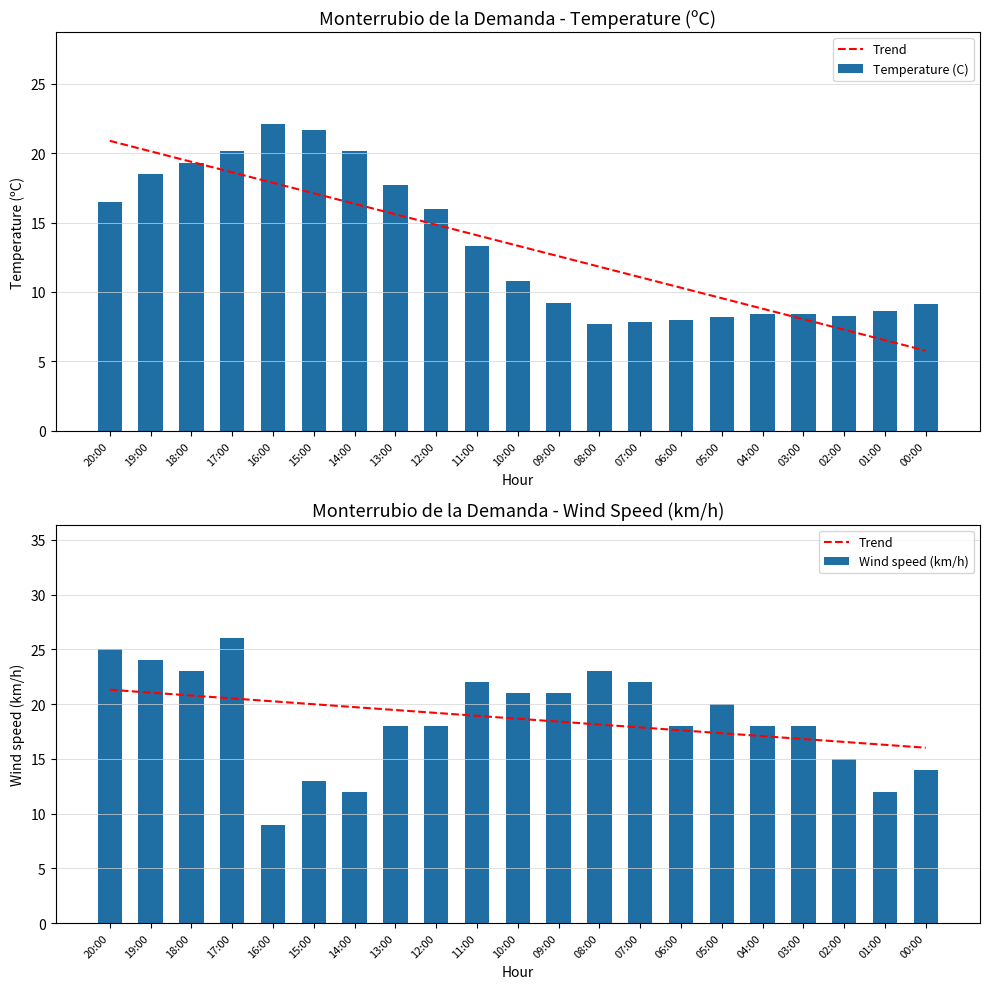

Between 17:00 and 11:00, which is larger?

17:00